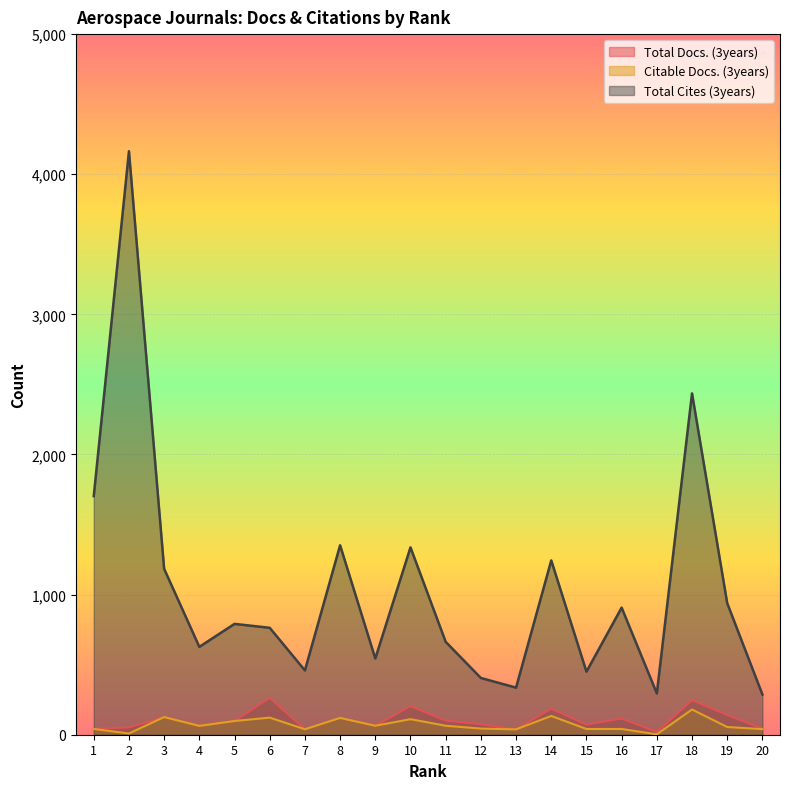

Rank the series at 14 from highest to lowest value.

Total Cites (3years), Total Docs. (3years), Citable Docs. (3years)